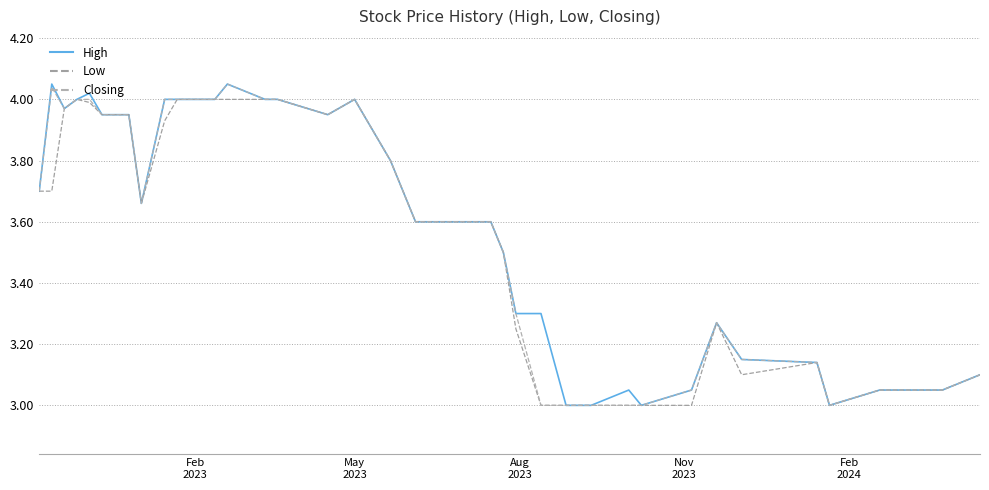

How many lines are shown in the chart?

3